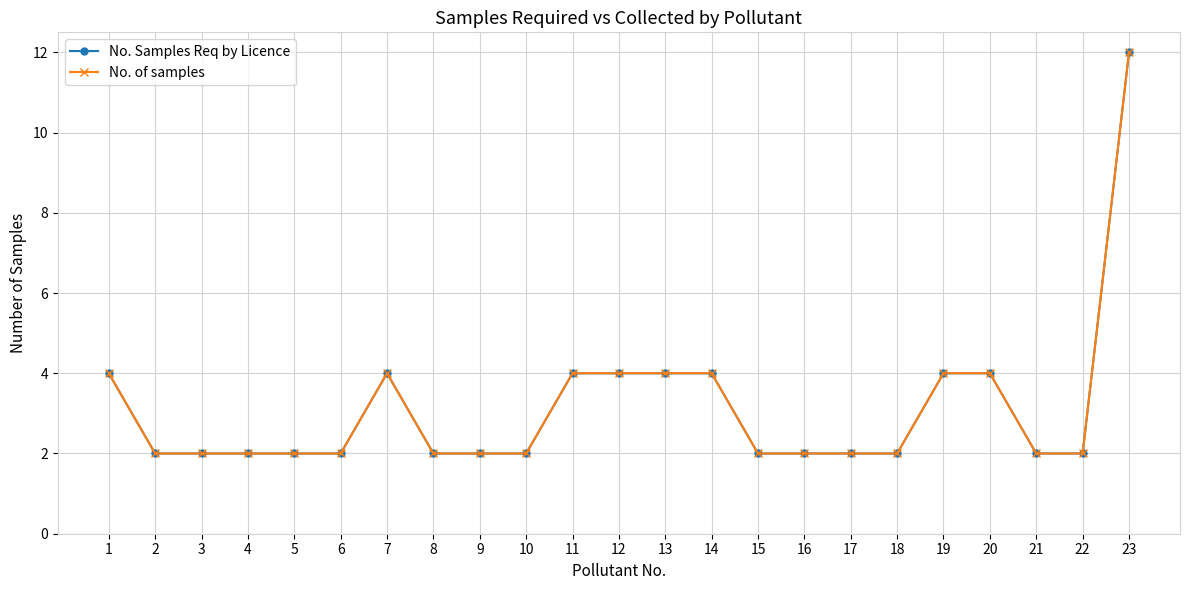

Is the value of No. of samples at 23 greater than the value of No. Samples Req by Licence at 10?

Yes